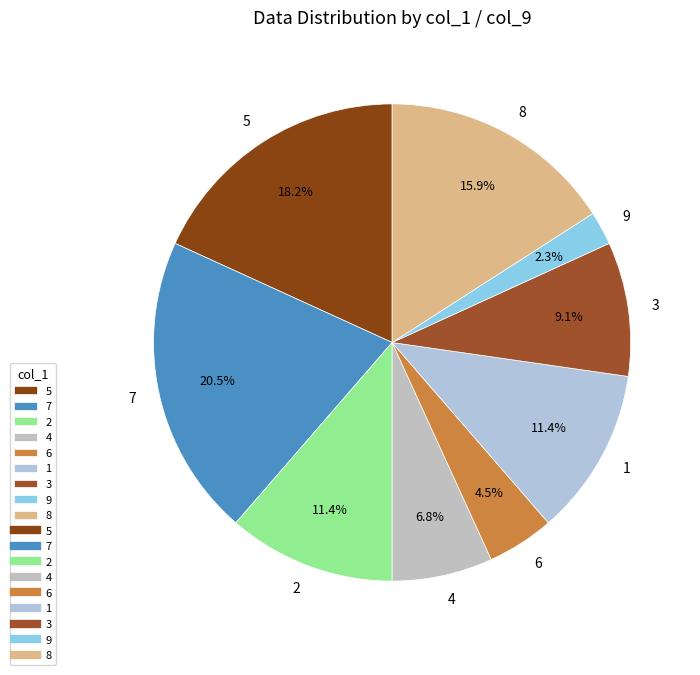

Approximately how many times larger is the value at 4 compared to 1?

0.6